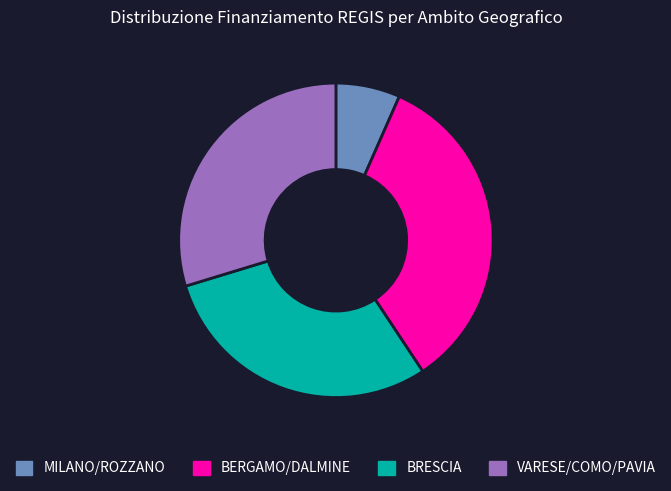

Which slice is the smallest?

MILANO/ROZZANO